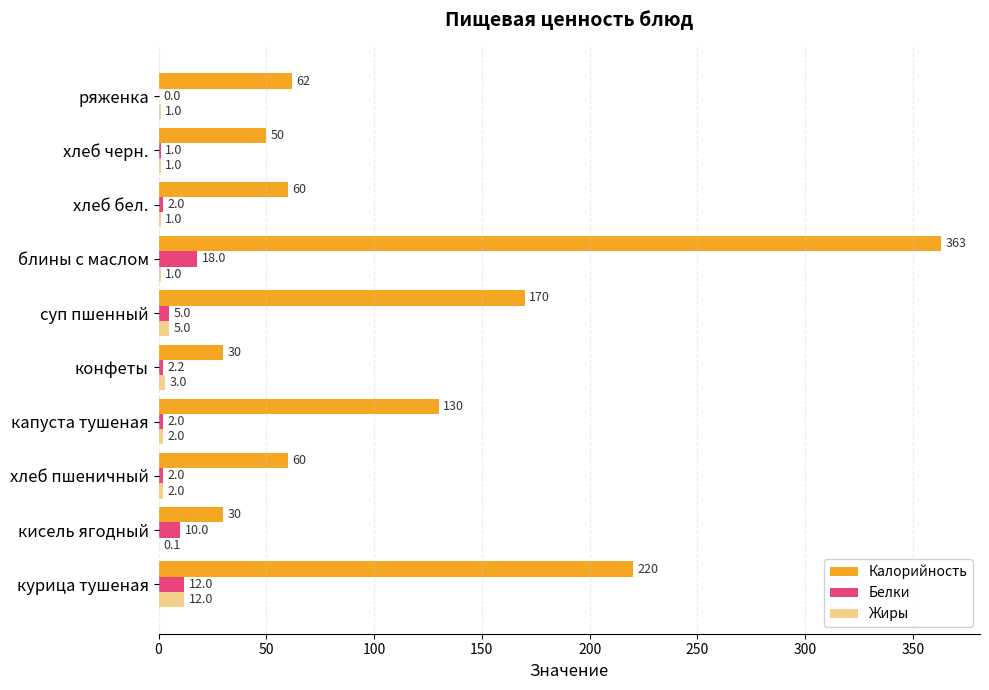

What is the average value of the Калорийность series?

117.5